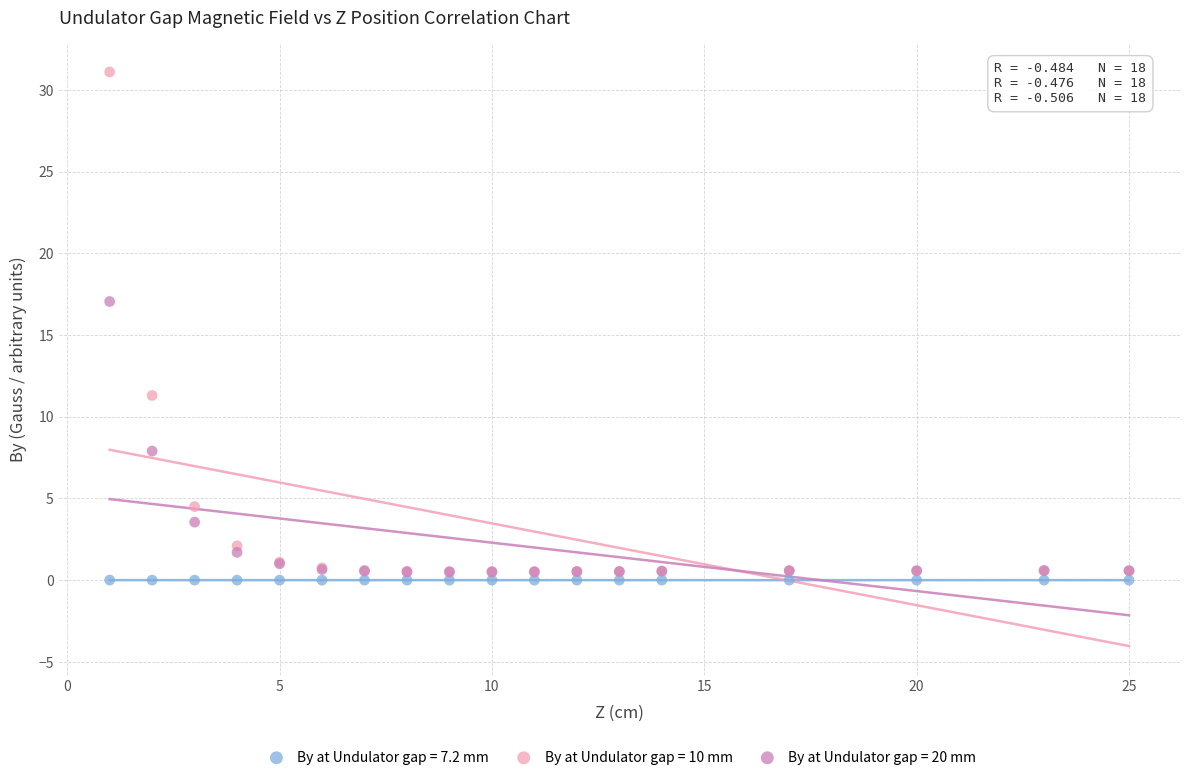

Across all series, what Y value is closest to 15?

17.1